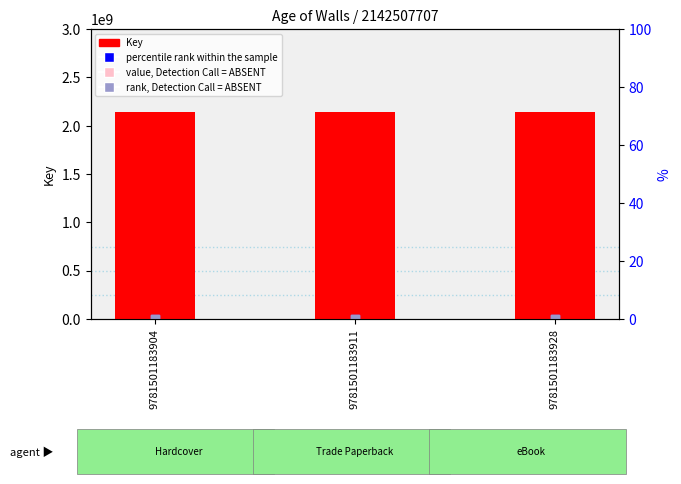

Is the value of value, Detection Call = ABSENT at 9781501183904 greater than the value of Key at 9781501183904?

No